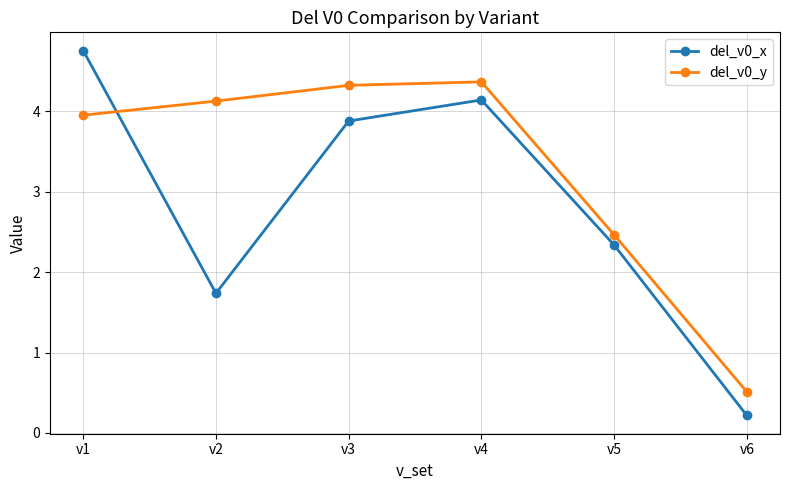

What is the total value across all series at v1?

8.7